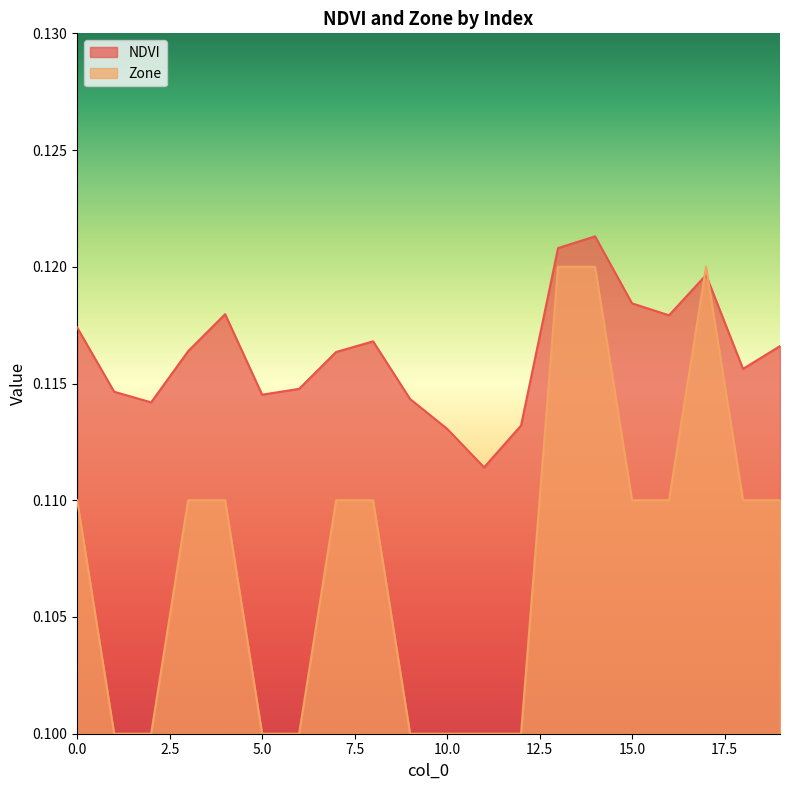

Where do NDVI and Zone first cross each other?

16 and 17